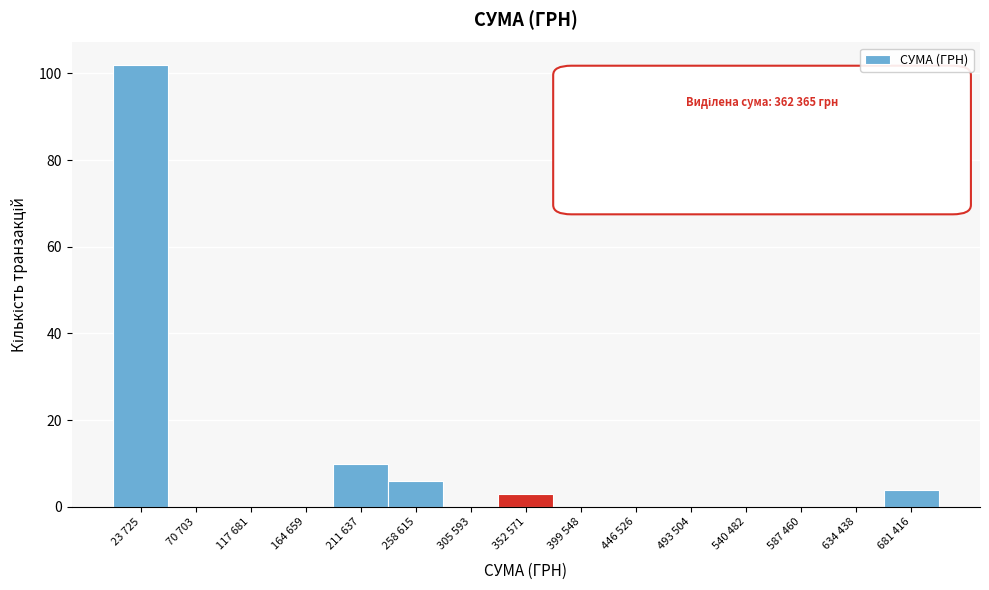

Reading right to left, what are all the values shown in this chart?

681 416=4	634 438=0	587 460=0	540 482=0	493 504=0	446 526=0	399 548=0	352 571=3	305 593=0	258 615=6	211 637=10	164 659=0	117 681=0	70 703=0	23 725=102